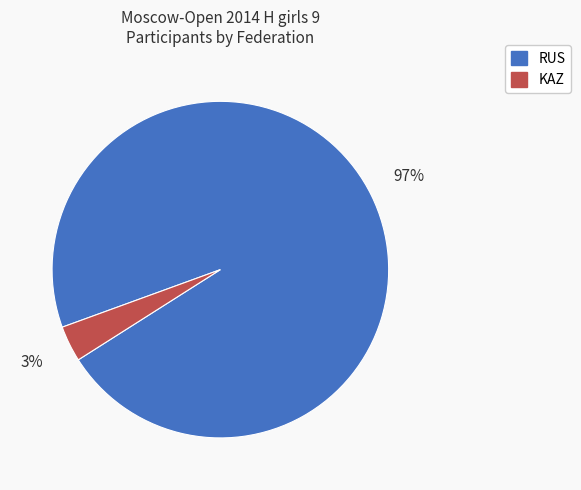

Does any single category account for the majority?

Yes